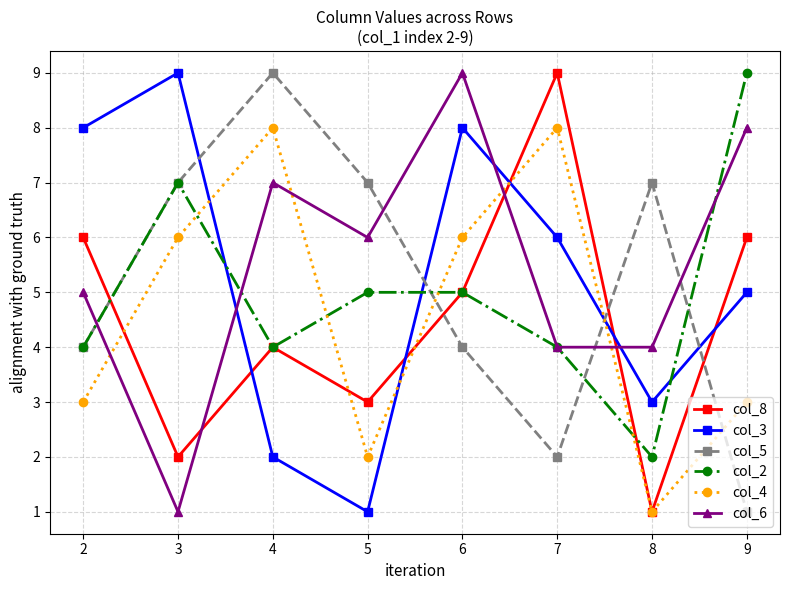

What is the difference between the maximum and minimum values in the col_4 series?

7